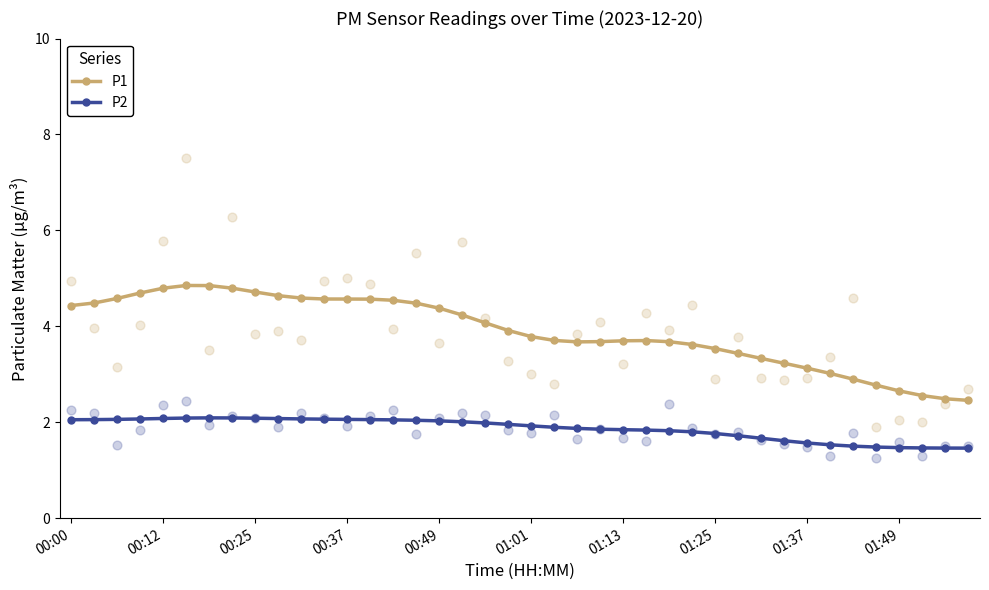

What are all the series names shown in the legend?

P1, P2